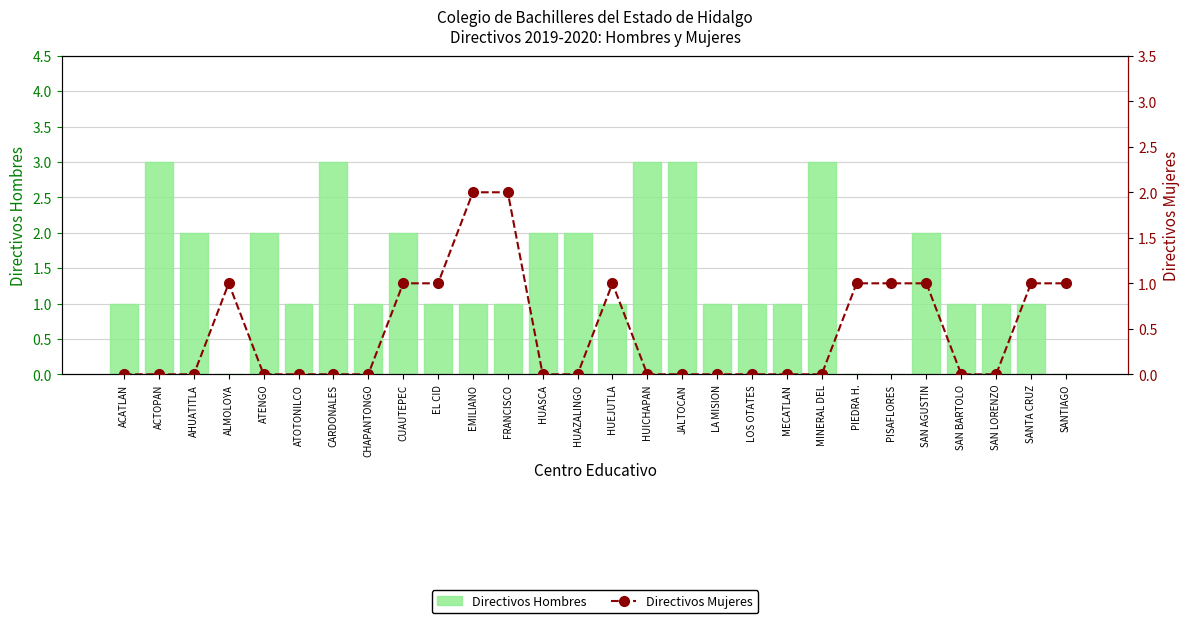

At which label is Directivos Mujeres closest to 1?

ALMOLOYA